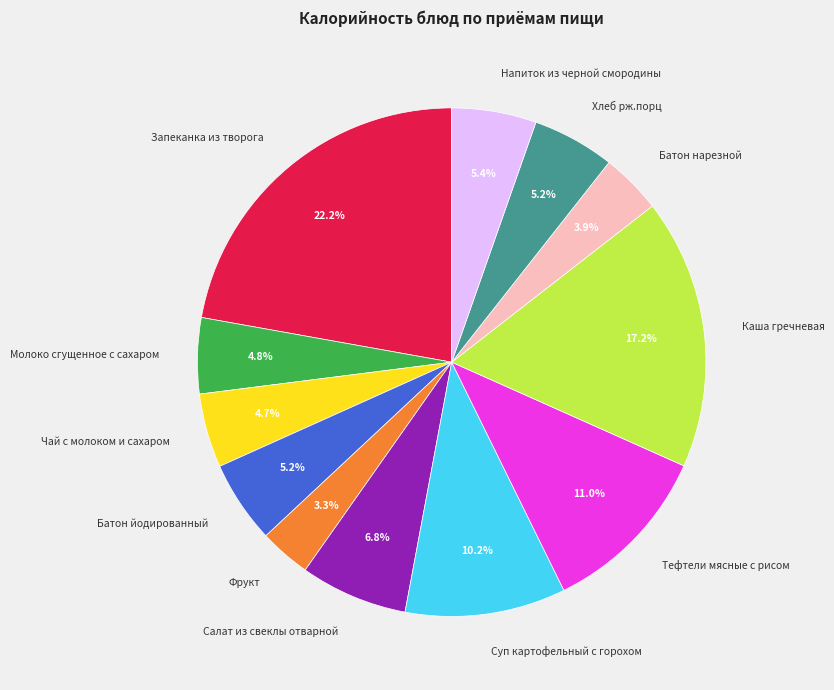

Count the number of slices in the pie.

12